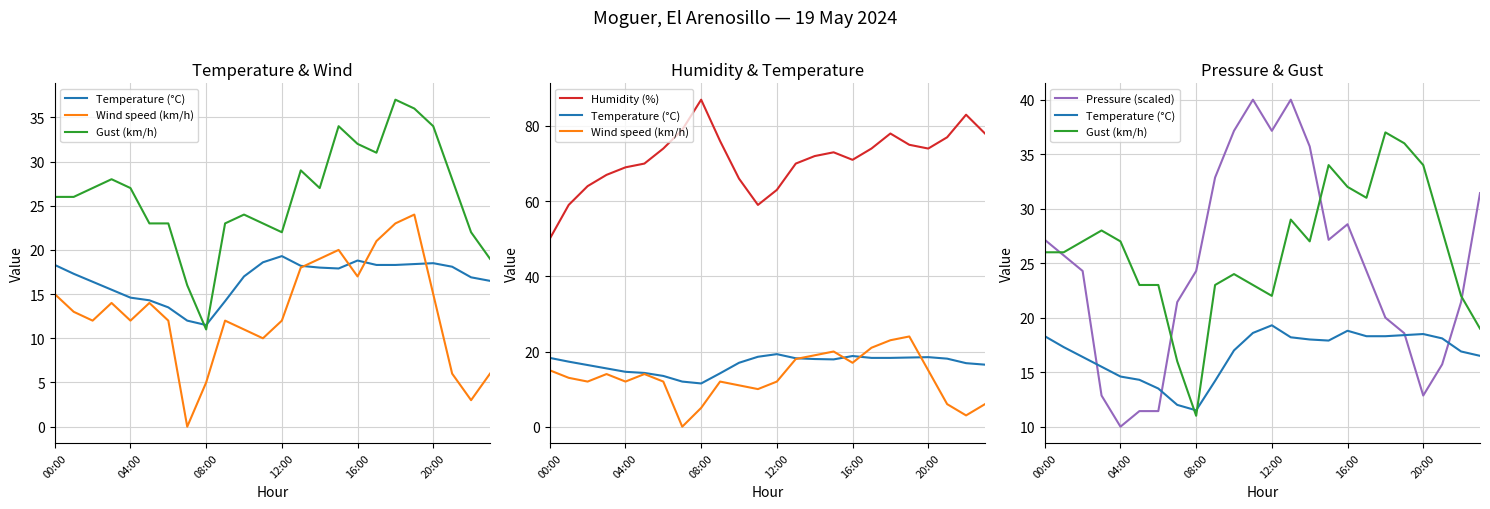

What is the difference between the maximum and minimum values in the Gust (km/h) series?

26.0